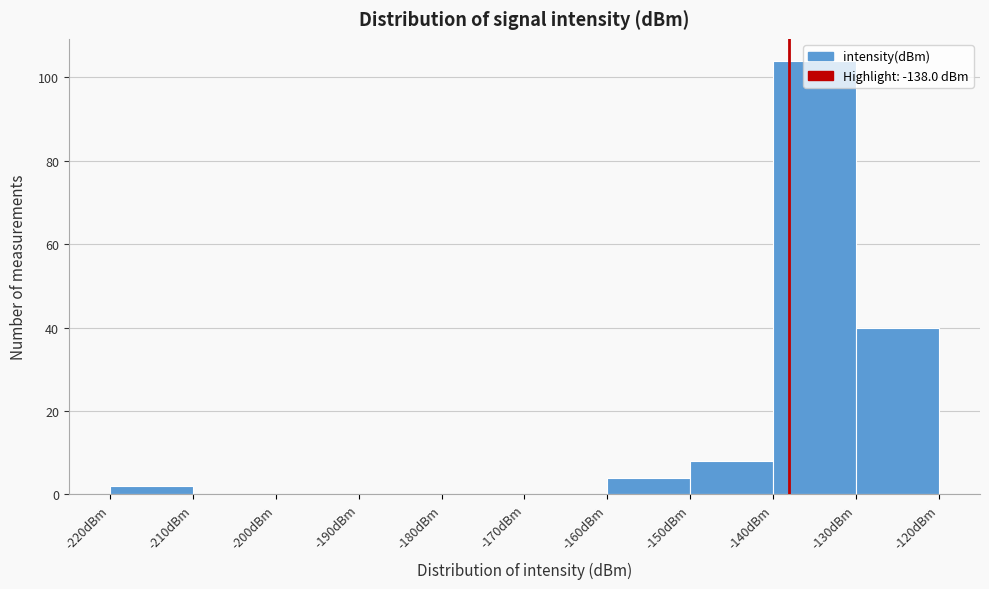

What is the height of the bar covering -150 to -140 on the x-axis? The values are not printed on the chart, so give them approximately, as read against the axis.

8